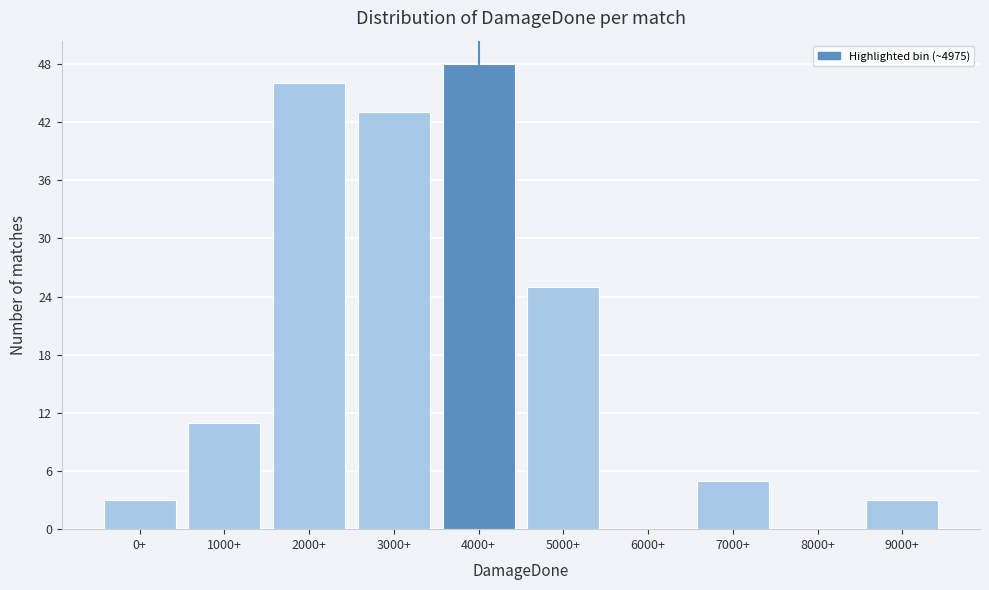

Reading right to left, extract all data points from this chart.

9000+=3	8000+=0	7000+=5	6000+=0	5000+=25	4000+=48	3000+=43	2000+=46	1000+=11	0+=3